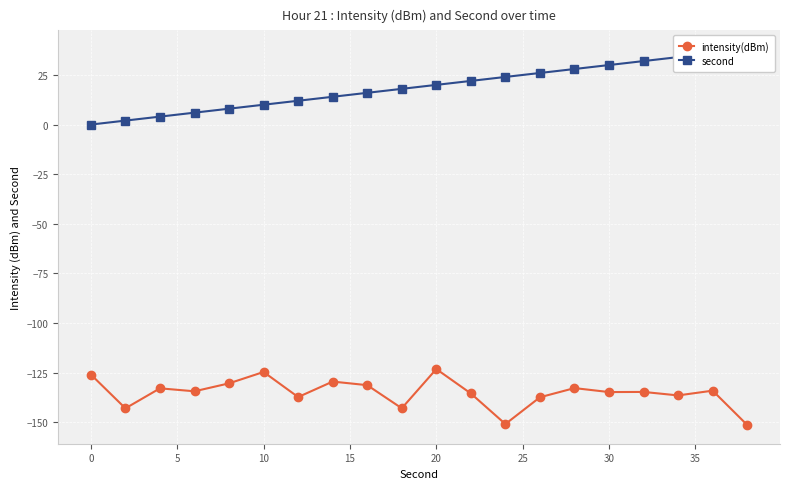

True or false: intensity(dBm) has a value of -124.7 at 10.

True